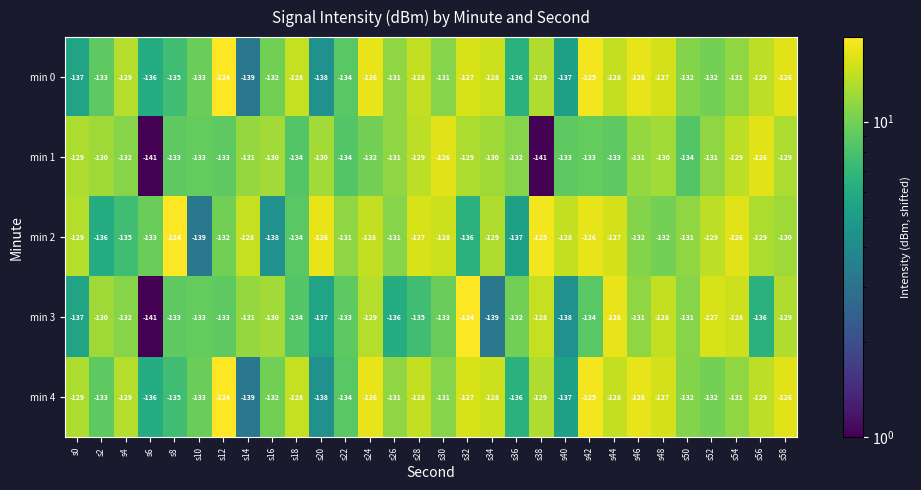

True or false: min 1 has a value of -84 at s56.

False